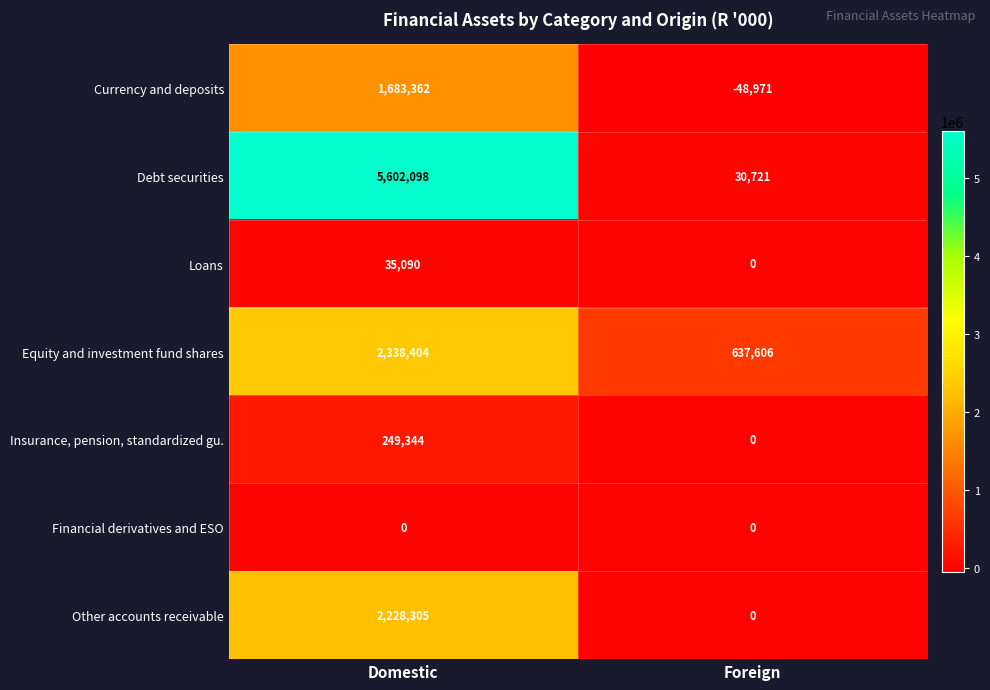

Reading right to left, list all the values displayed in this chart.

Currency and deposits: -48971	1683362
Debt securities: 30721	5602098
Loans: 0	35090
Equity and investment fund shares: 637606	2338404
Insurance, pension, standardized gu.: 0	249344
Financial derivatives and ESO: 0	0
Other accounts receivable: 0	2228305